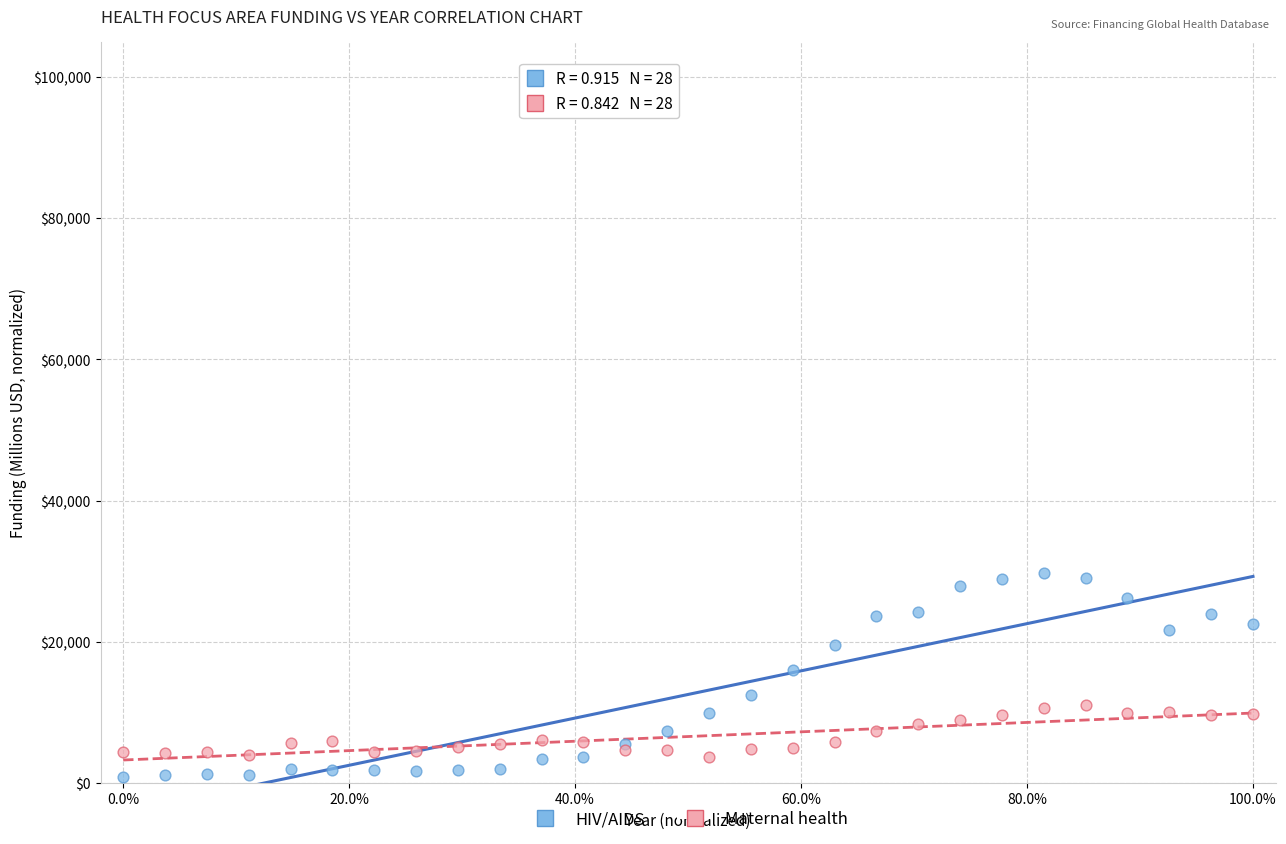

Which series has the largest Y range (max minus min)?

HIV/AIDS